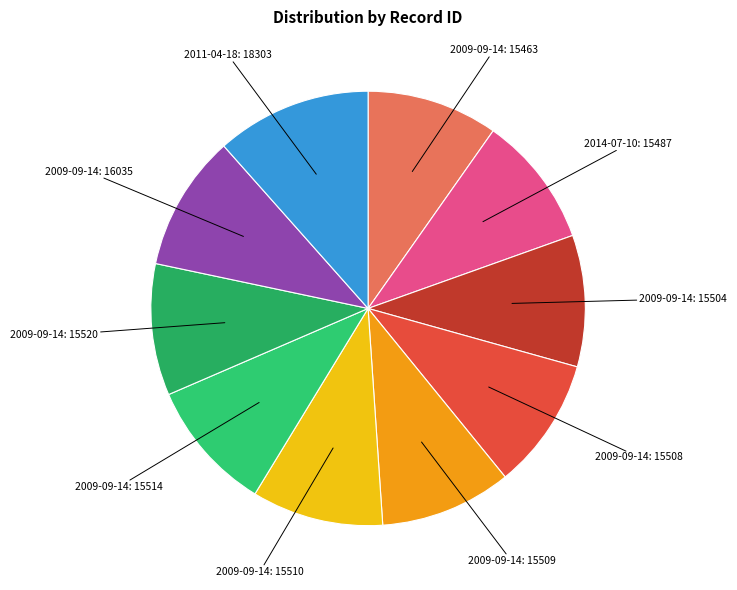

How many slices are in this pie chart?

10